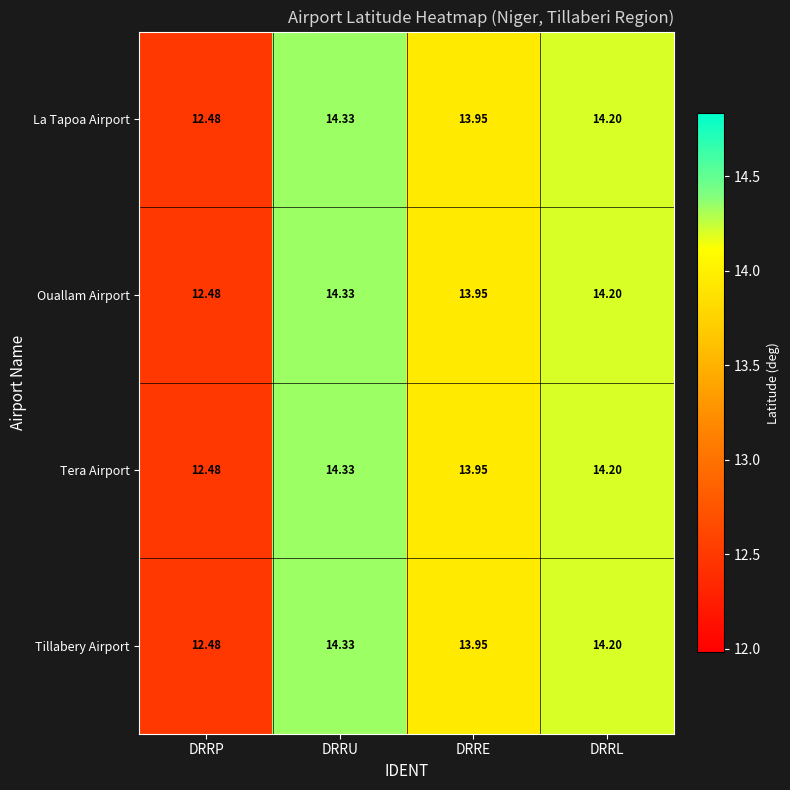

At which label does Tera Airport first exceed 14?

DRRU